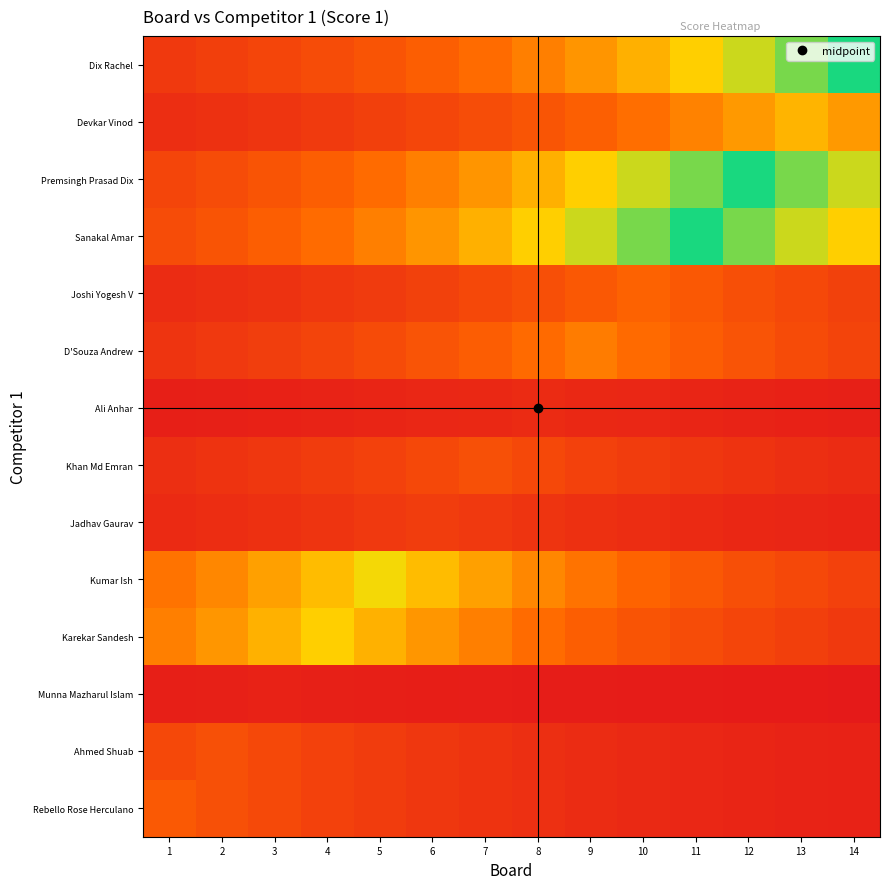

What is the total value across all series at 12?

108.7